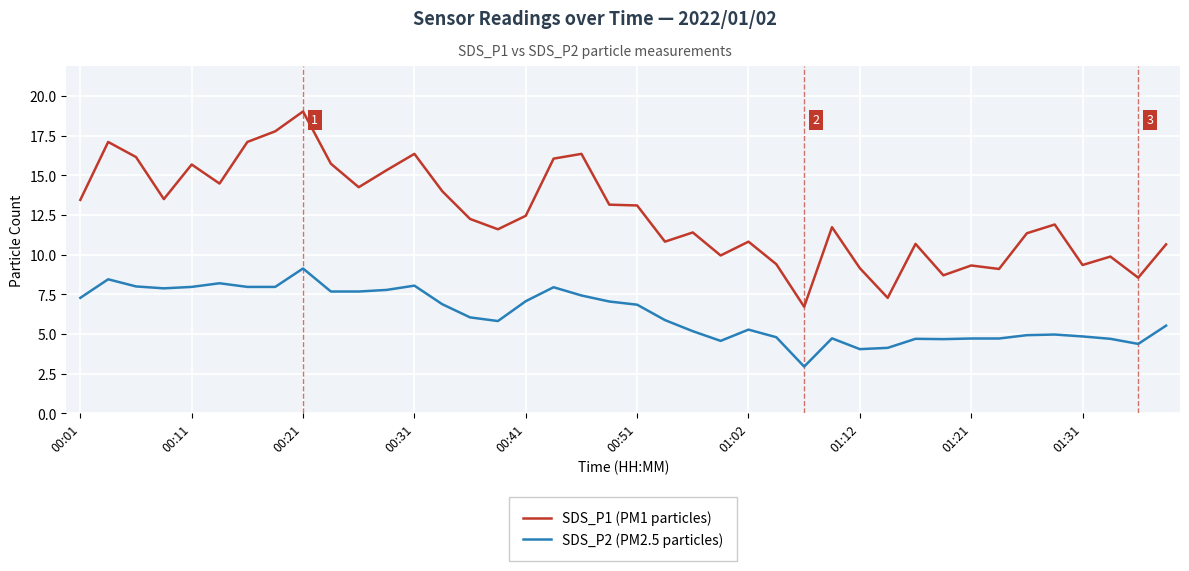

True or false: SDS_P2 (PM2.5 particles) and SDS_P1 (PM1 particles) cross at least once.

False